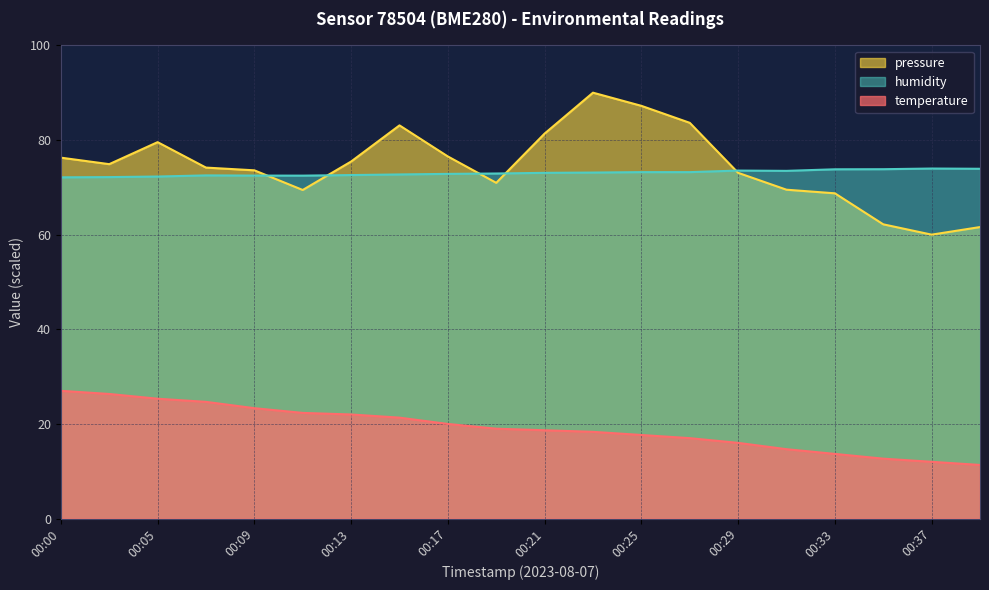

True or false: pressure_norm has a value of 71.0 at 00:19.

True